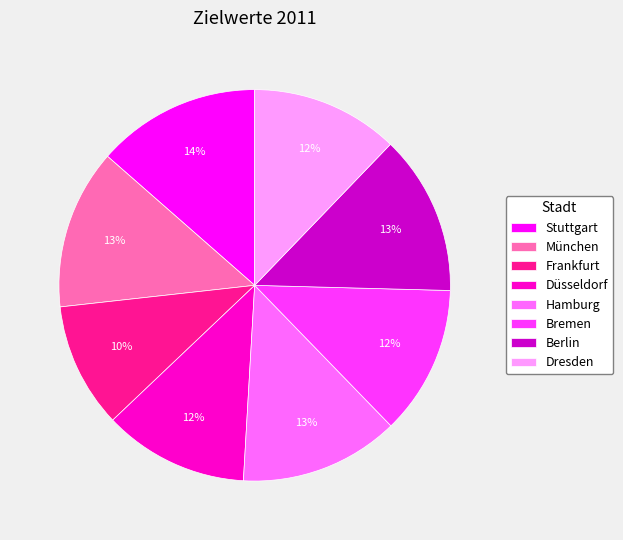

What percentage is the Bremen slice, to the nearest percent?

12%